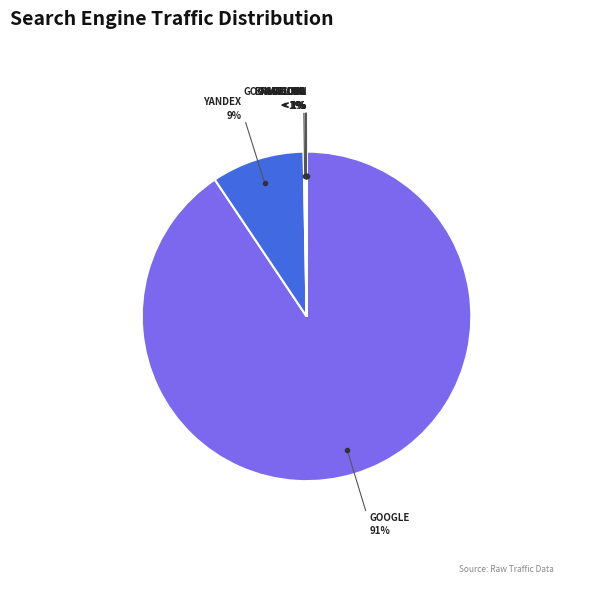

Is it true that Google is 80% of the pie?

False